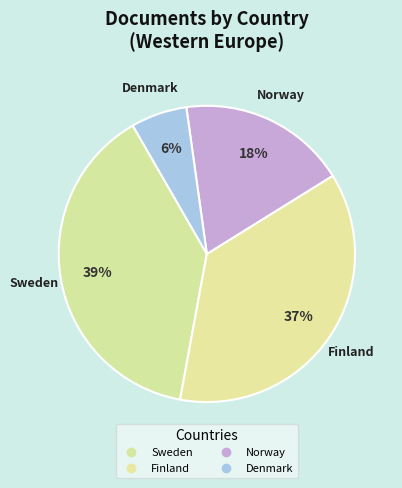

To the nearest percent, what is the difference between the Denmark and Finland slice percentages?

31%